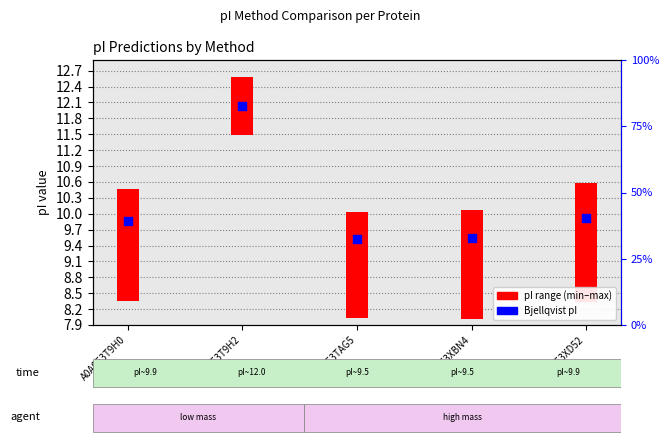

At how many categories does at least one series exceed 11?

1